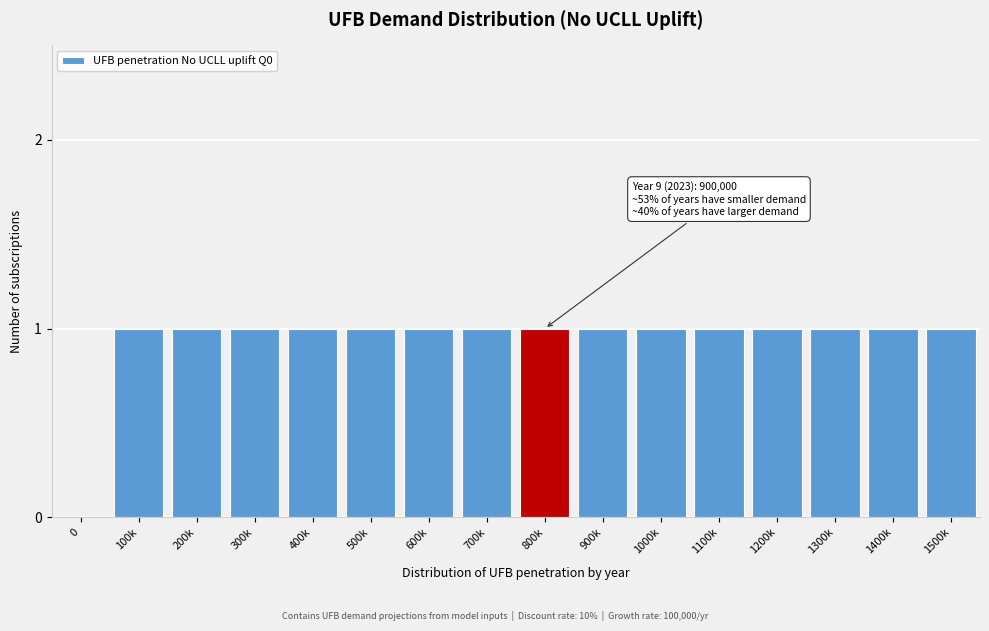

Reading left to right, what are all the values shown in this chart?

0=0	100k=1	200k=1	300k=1	400k=1	500k=1	600k=1	700k=1	800k=1	900k=1	1000k=1	1100k=1	1200k=1	1300k=1	1400k=1	1500k=1